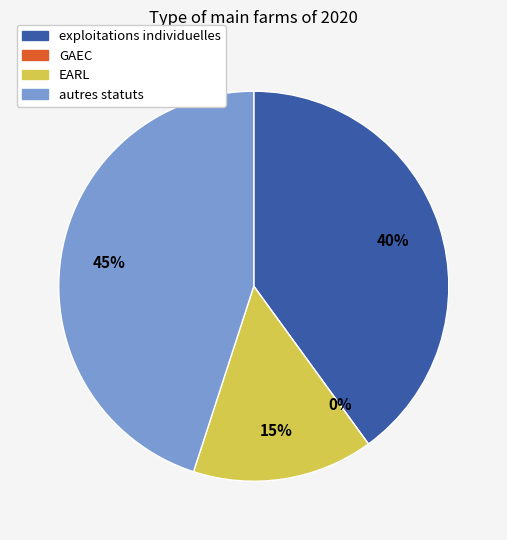

Is there any slice that represents more than half of the pie?

No